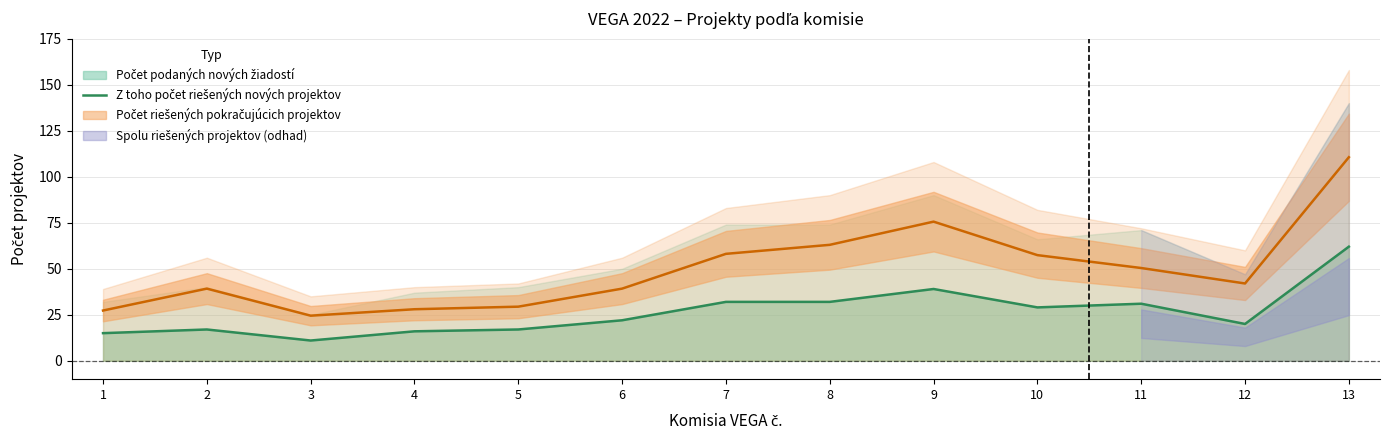

What is the value of the 8th point from the left?

32